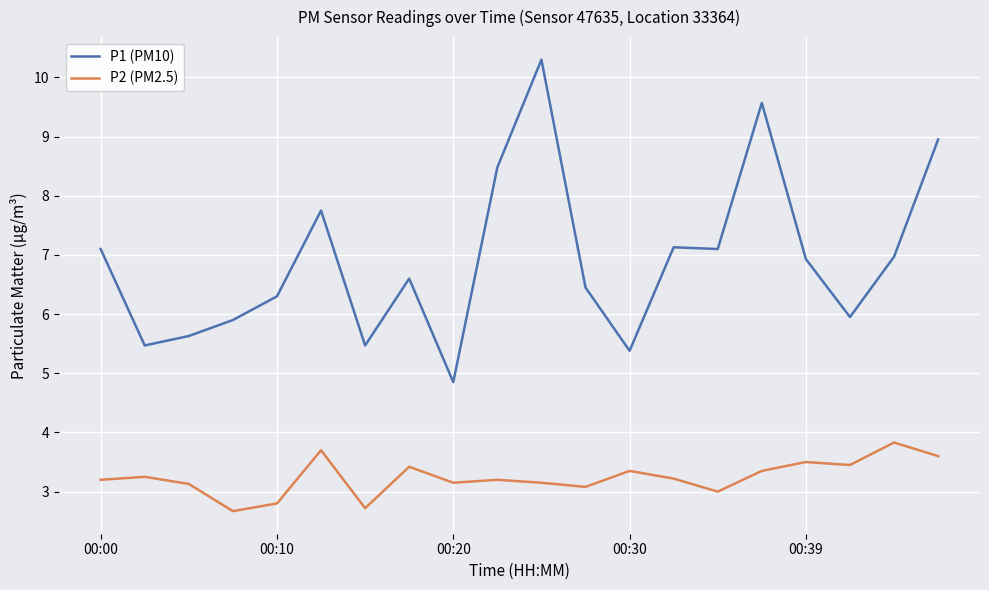

Rank the series by their average value, from highest to lowest.

P1 (PM10), P2 (PM2.5)